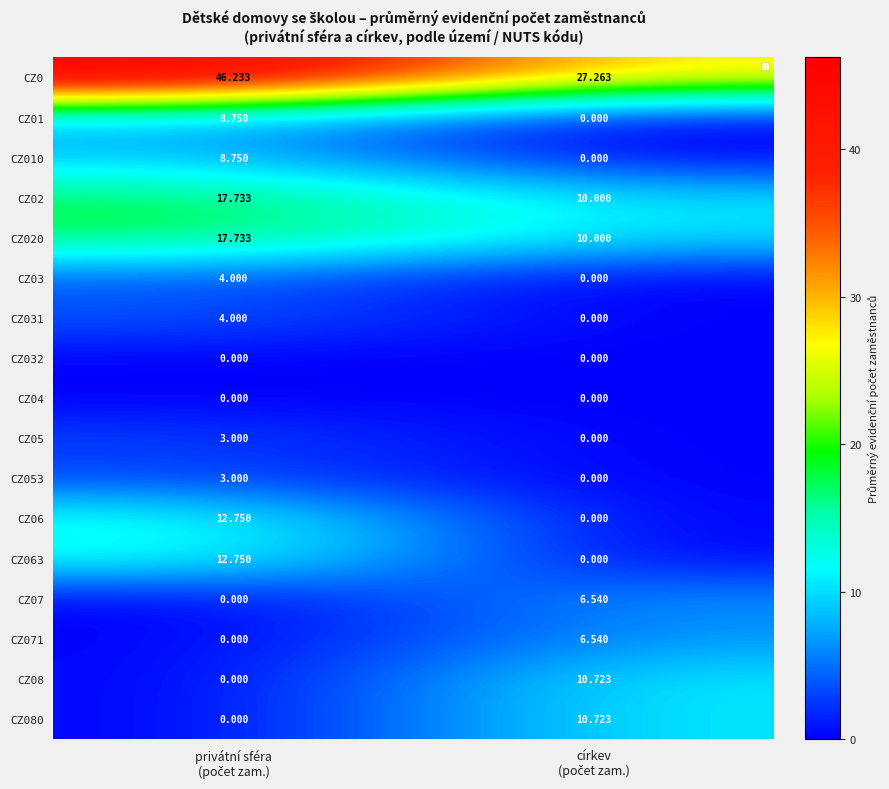

At which label does CZ06 reach its peak?

privátní sféra (počet zam.)